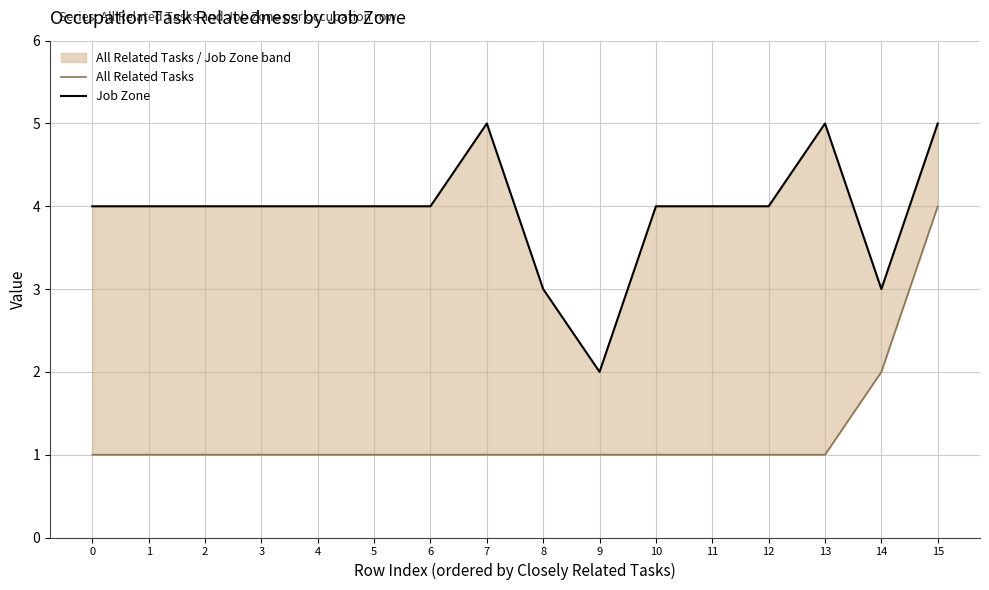

True or false: Job Zone has more than 2 points higher than both neighbors.

False